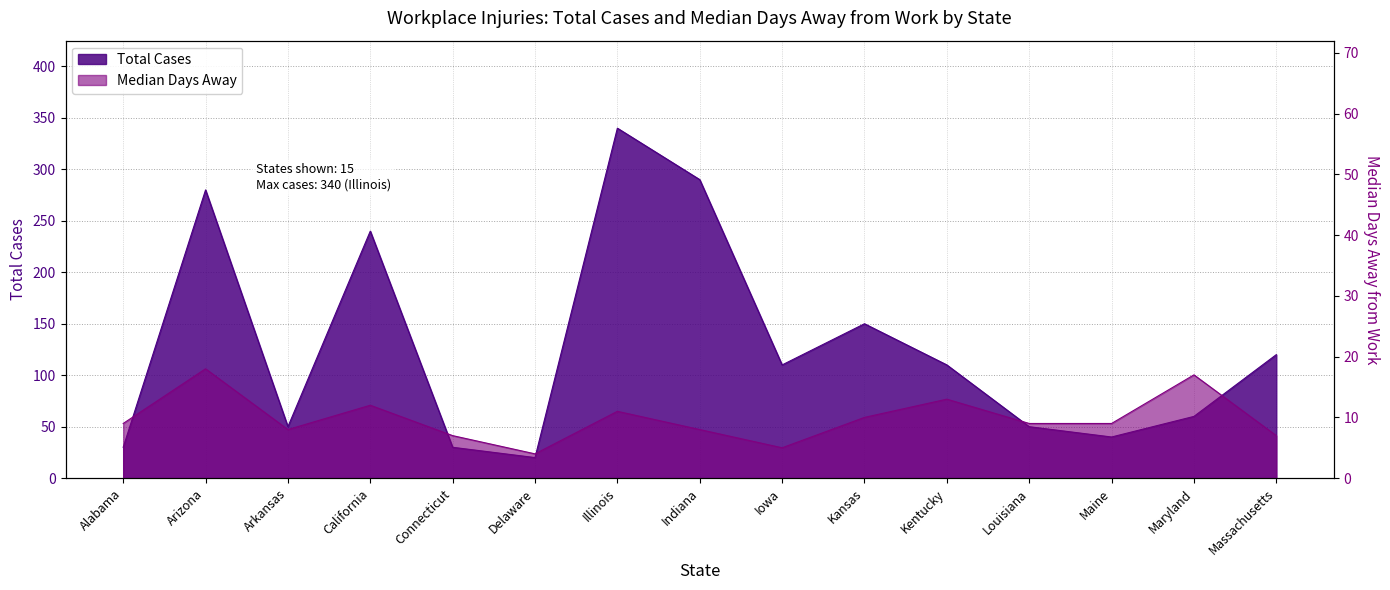

Where is the first local maximum for Total Cases?

Arizona